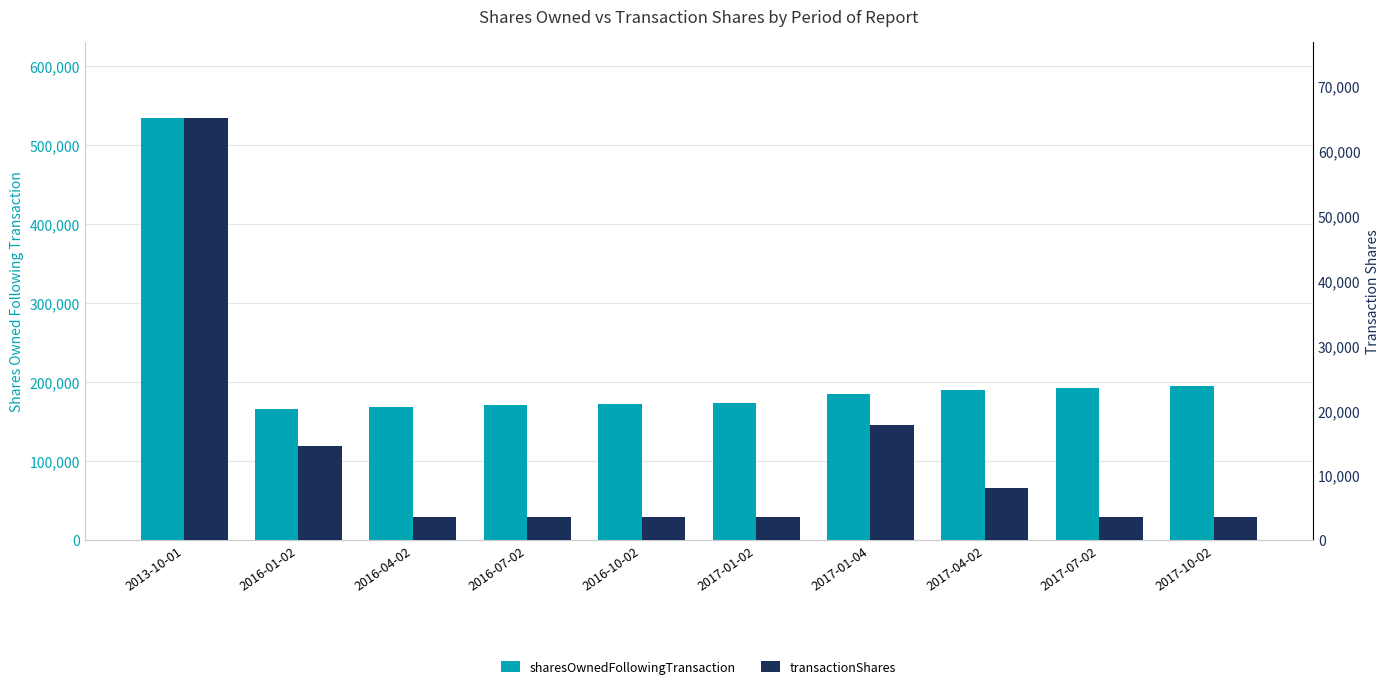

What is the difference between the maximum and minimum values in the sharesOwnedFollowingTransaction series?

368445